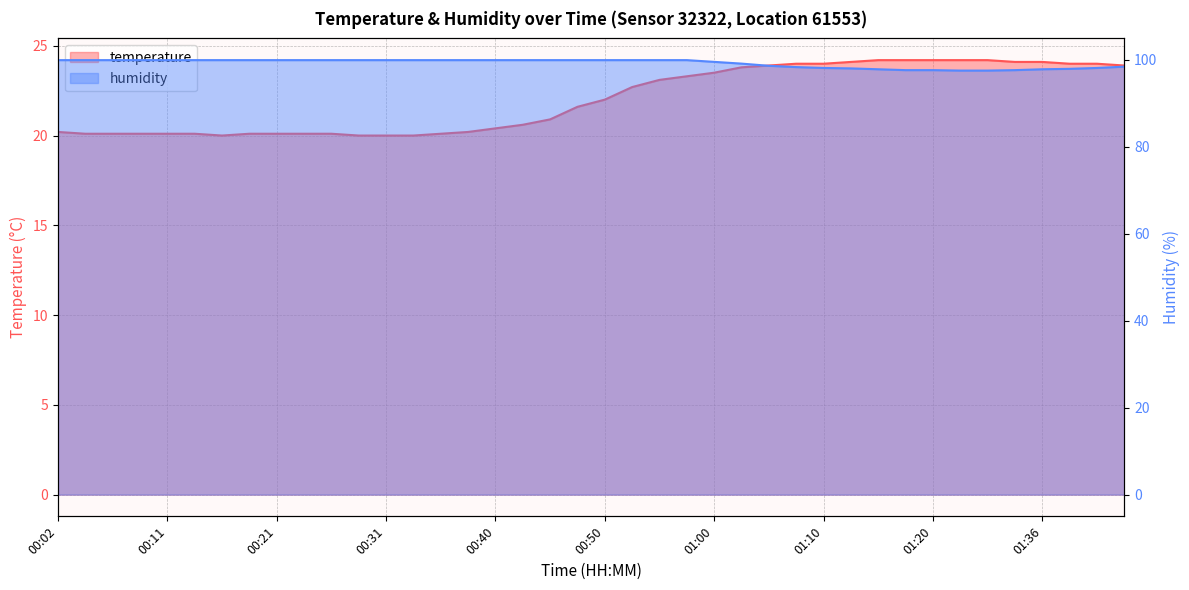

Reading left to right, extract all data points from this chart.

temperature: 20.2	20.1	20.1	20.1	20.1	20.1	20.0	20.1	20.1	20.1	20.1	20.0	20.0	20.0	20.1	20.2	20.4	20.6	20.9	21.6	22.0	22.7	23.1	23.3	23.5	23.8	23.9	24.0	24.0	24.1	24.2	24.2	24.2	24.2	24.2	24.1	24.1	24.0	24.0	23.9
humidity: 99.9	99.9	99.9	99.9	99.9	99.9	99.9	99.9	99.9	99.9	99.9	99.9	99.9	99.9	99.9	99.9	99.9	99.9	99.9	99.9	99.9	99.9	99.9	99.9	99.5	99.1	98.6	98.3	98.1	98.0	97.8	97.6	97.6	97.5	97.5	97.6	97.8	97.9	98.1	98.4